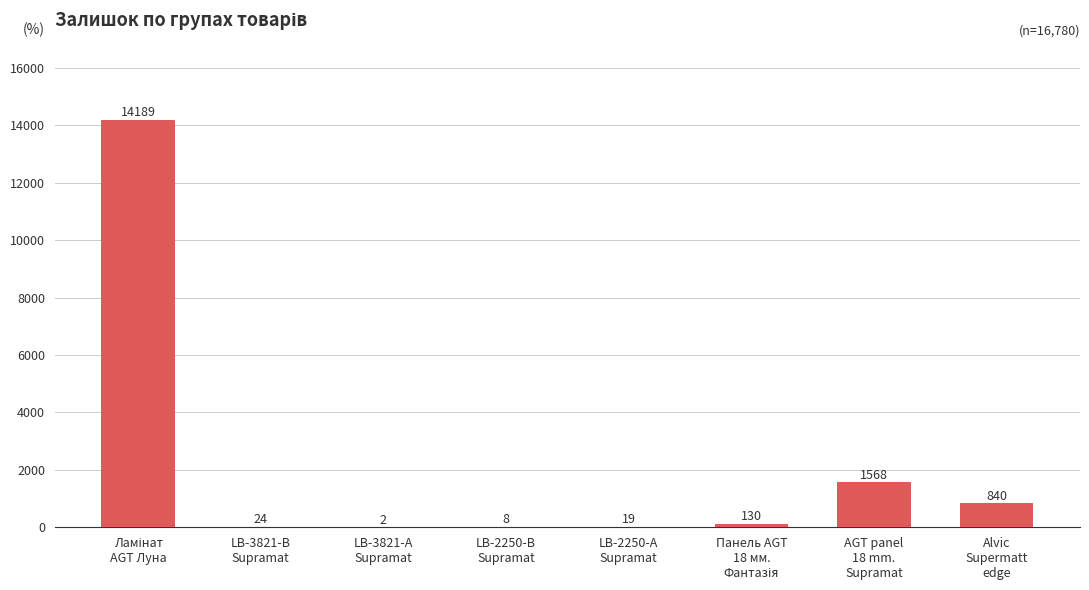

What is the greatest value displayed?

14189